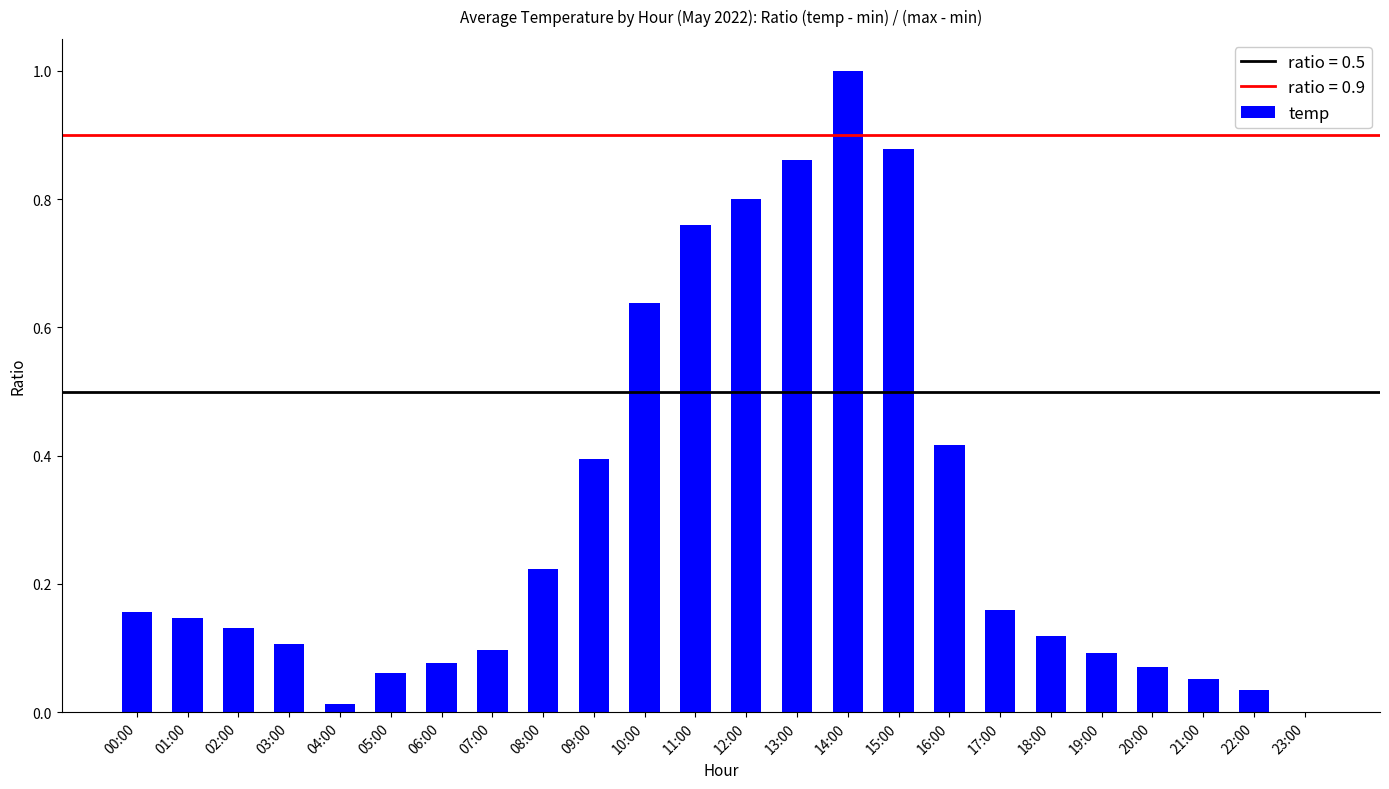

Is it true that the value at 06:00 is 0.1?

True